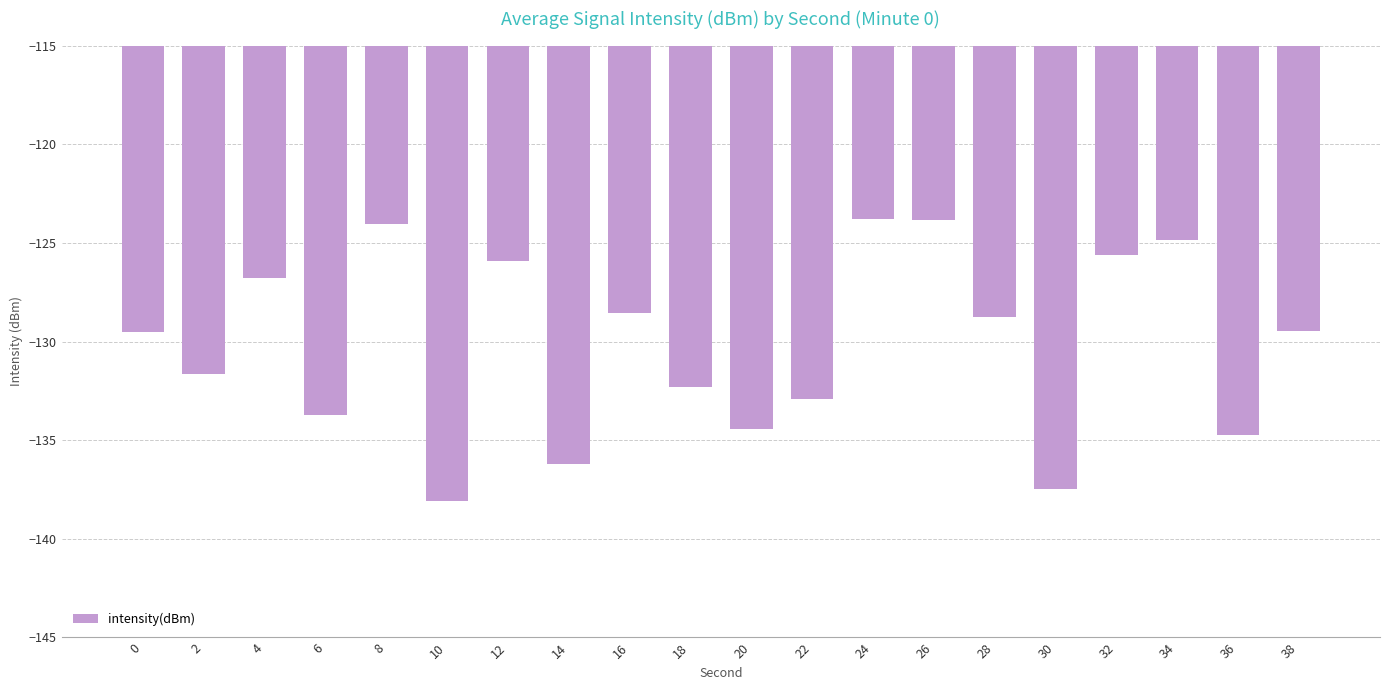

Between 20 and 28, which is larger?

28